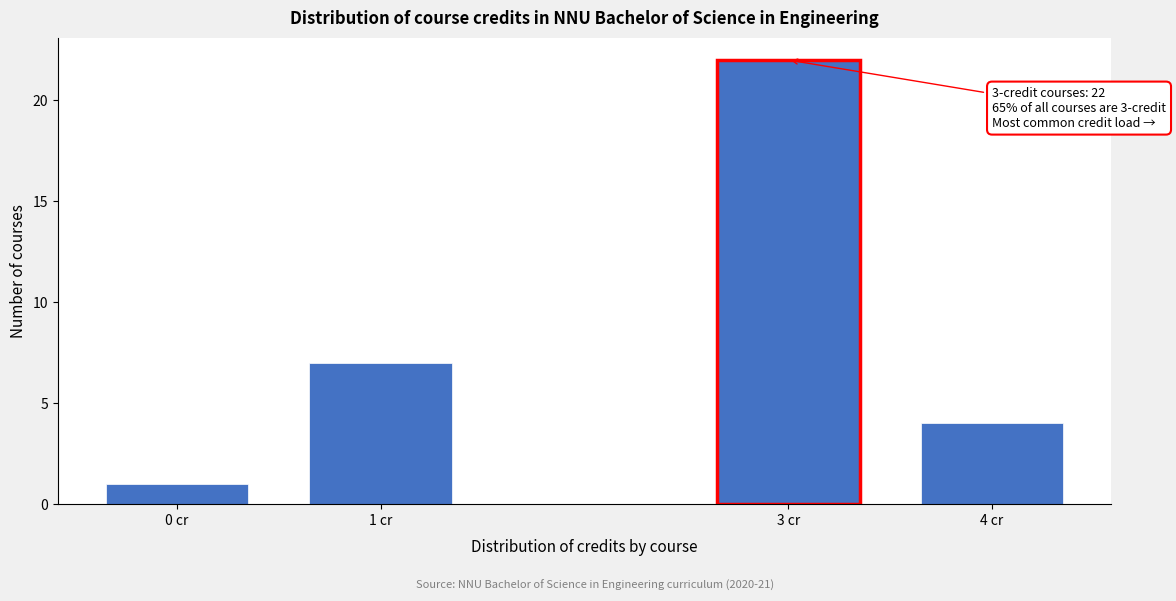

Reading left to right, list all the values displayed in this chart.

0 cr=1	1 cr=7	3 cr=22	4 cr=4